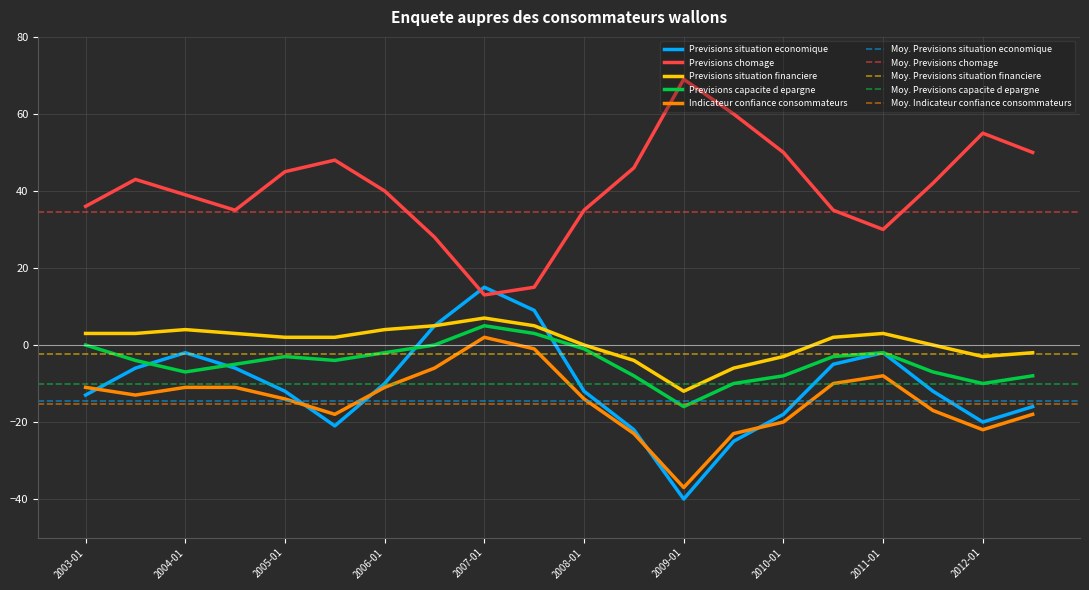

Is it true that Previsions capacite d epargne equals -6 at 2005-07?

False